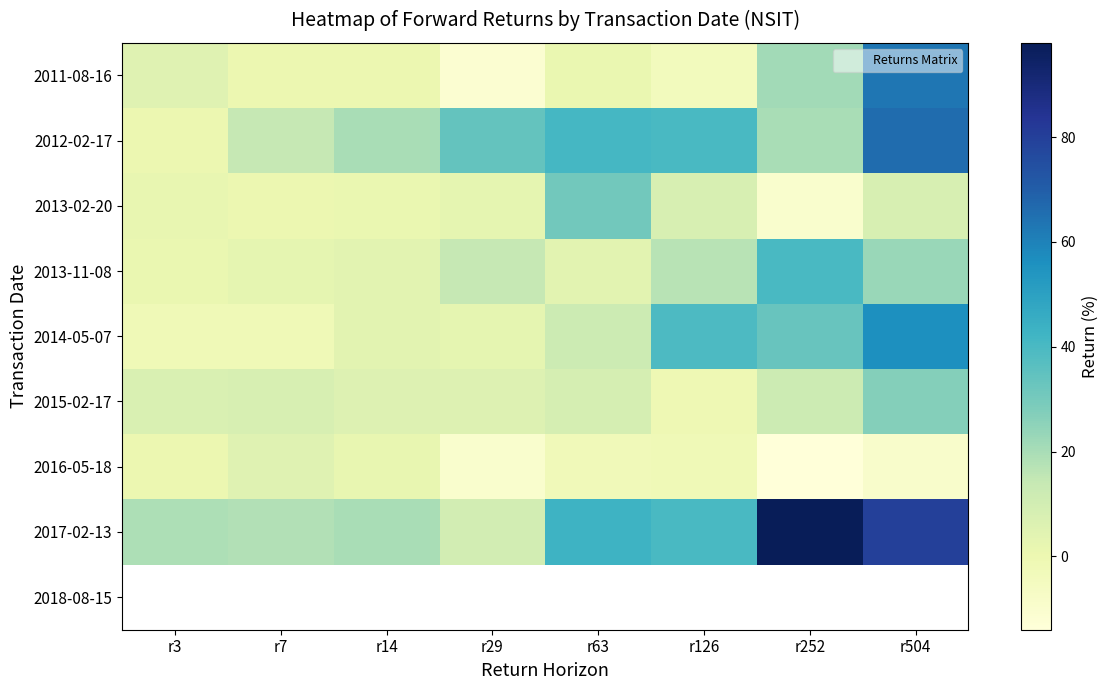

What is the sum of the 2012-02-17 values at r63 and r126?

81.0